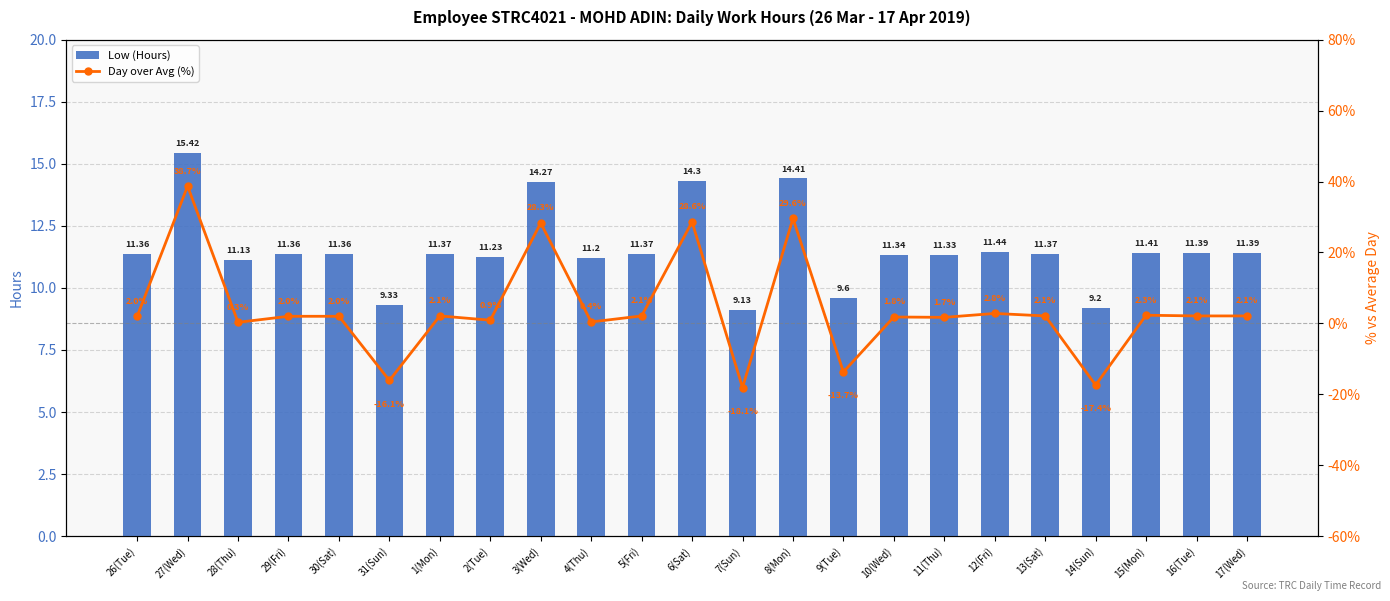

Where does the Low (Hours) series first go above 11?

26(Tue)